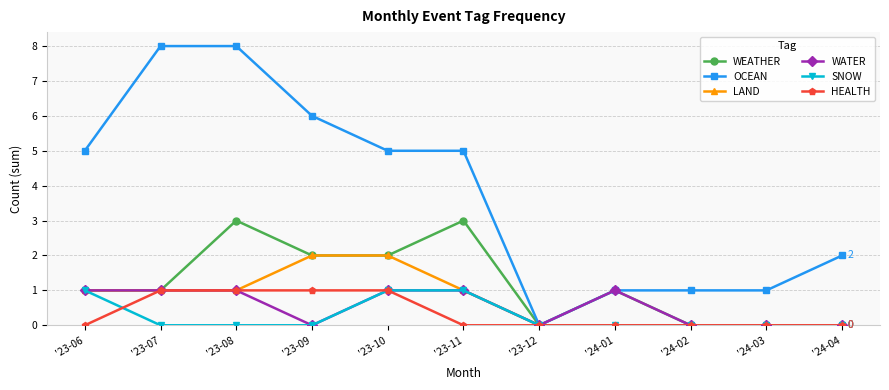

How many data points does each series have?

11